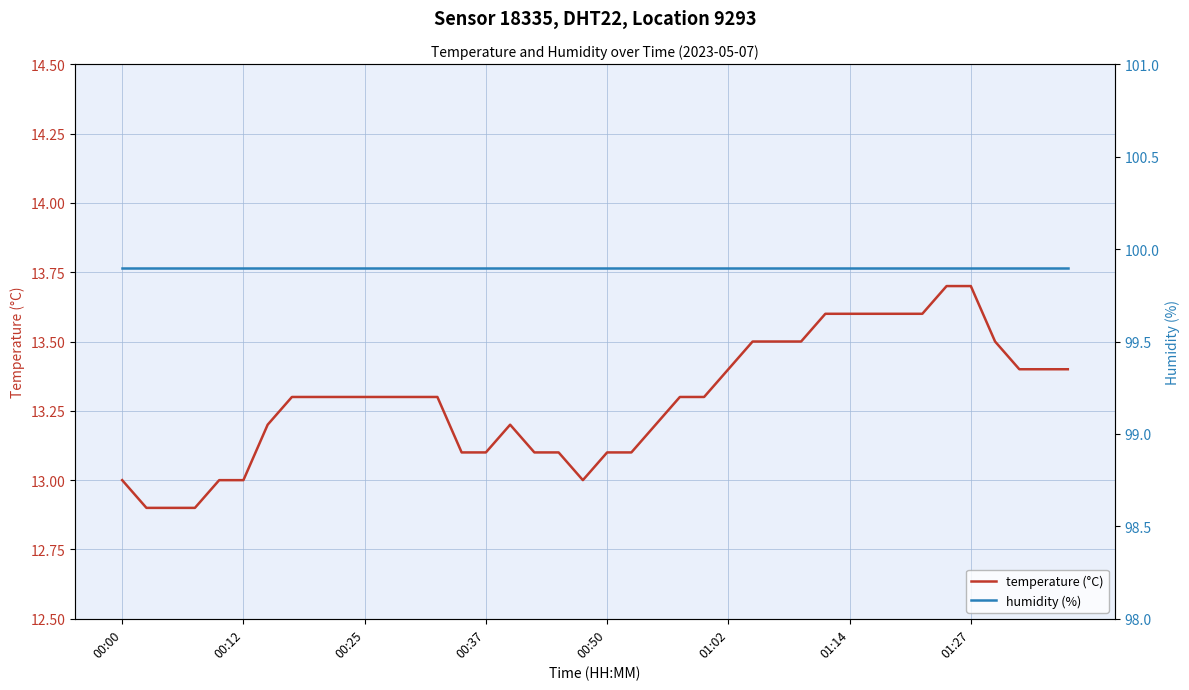

What is the lowest value of the temperature (°C) series?

12.9